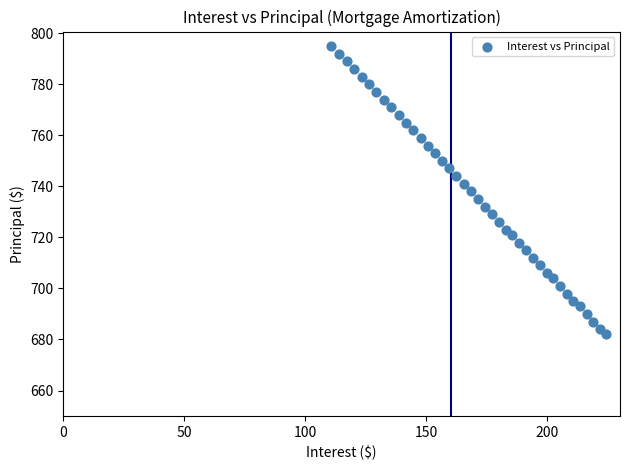

What is the range of Y values (max minus min)?

113